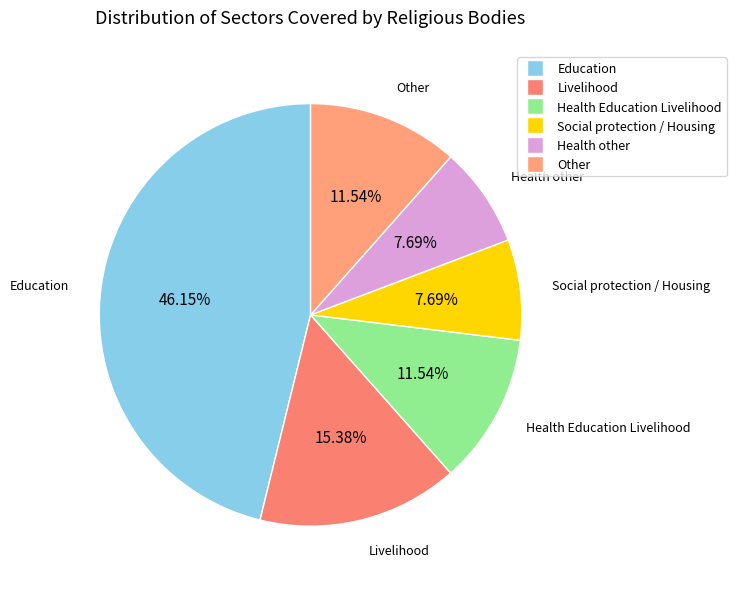

What is the largest slice in the pie chart?

Education